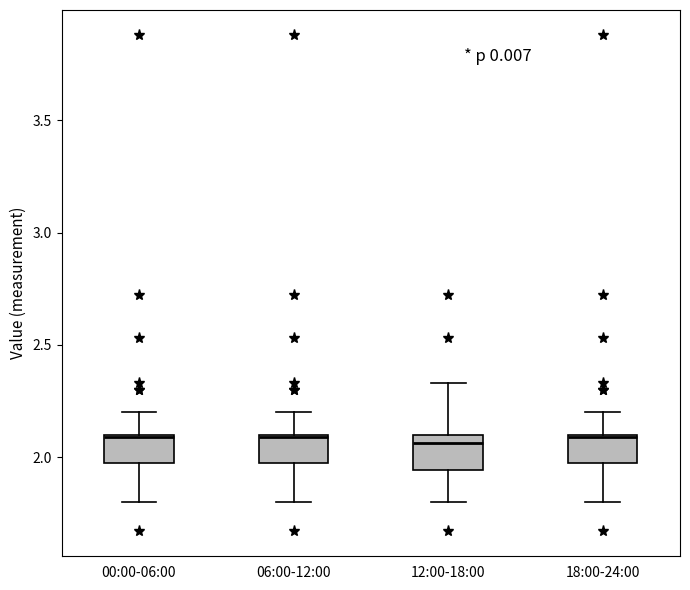

Reading left to right, transcribe this box plot: for each box, give where its median line is, the range the box spans, and where its two whiskers end, as read against the y-axis. The values are not printed on the chart, so give them approximately, as read against the axis.

00:00-06:00: median 2.10, box 1.95 to 2.10, whiskers 1.80 to 2.20
06:00-12:00: median 2.10, box 1.95 to 2.10, whiskers 1.80 to 2.20
12:00-18:00: median 2.05, box 1.95 to 2.10, whiskers 1.80 to 2.35
18:00-24:00: median 2.10, box 1.95 to 2.10, whiskers 1.80 to 2.20